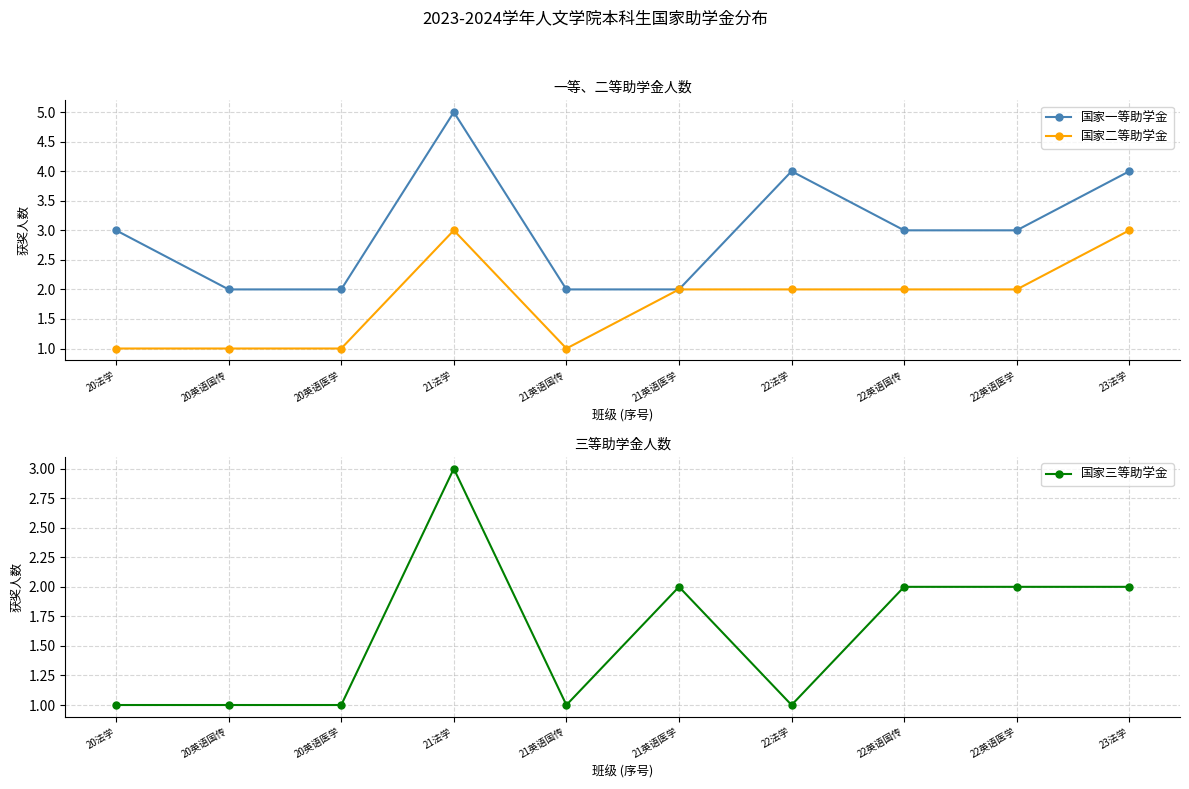

True or false: 国家三等助学金 and 国家一等助学金 intersect in this chart.

False